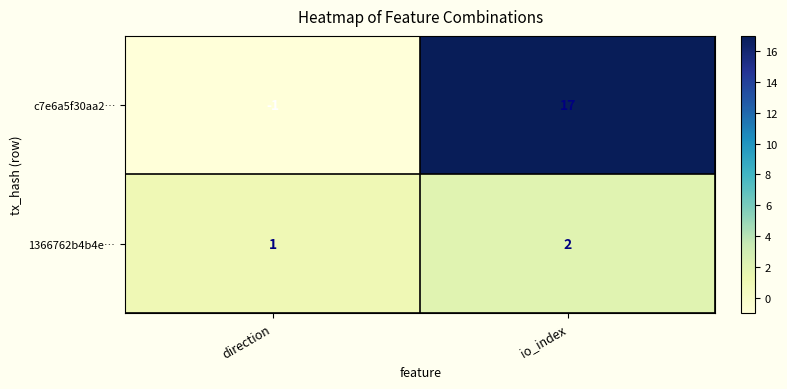

Which series changed the most between direction and io_index?

c7e6a5f30aa2…